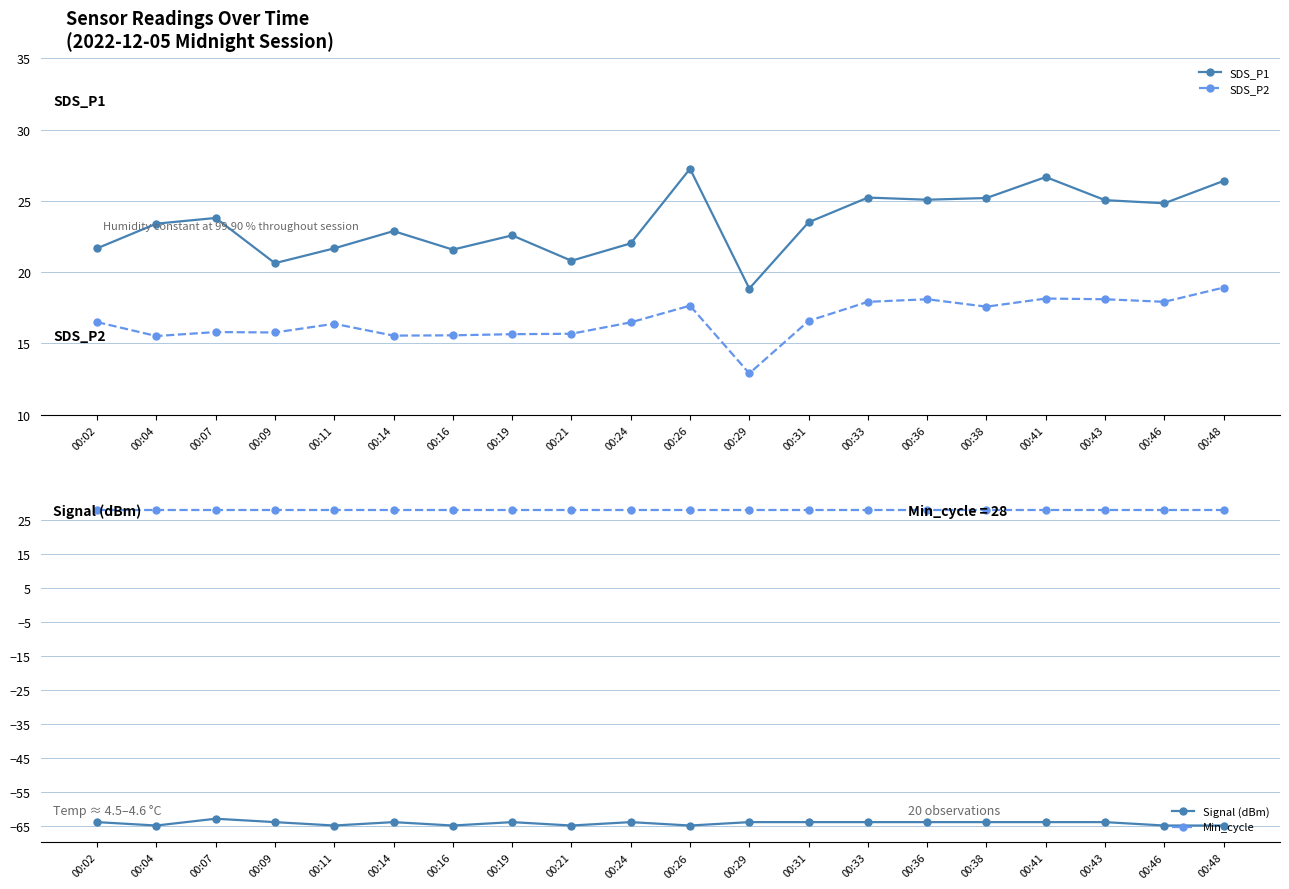

At how many categories does at least one series exceed -14?

20